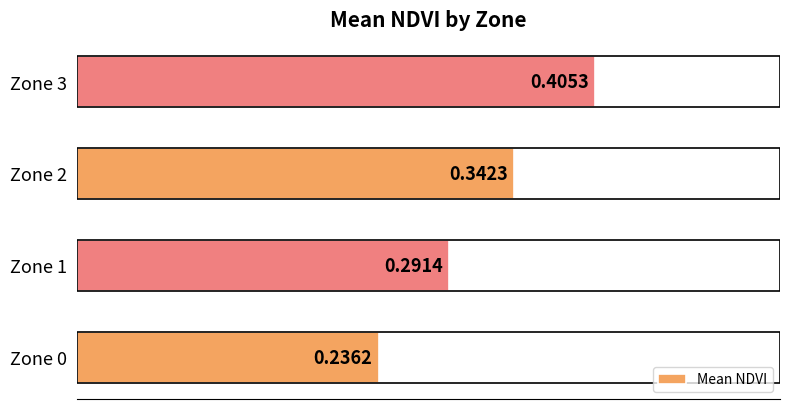

What is the sum of the values at Zone 0 and Zone 3?

0.6